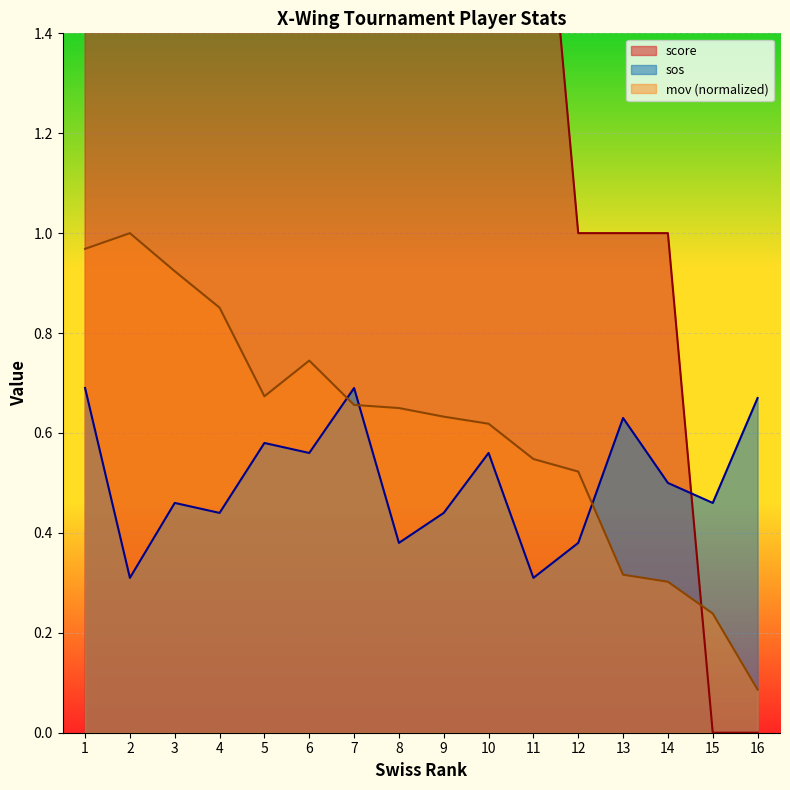

What are all the series names shown in the legend?

score, sos, mov